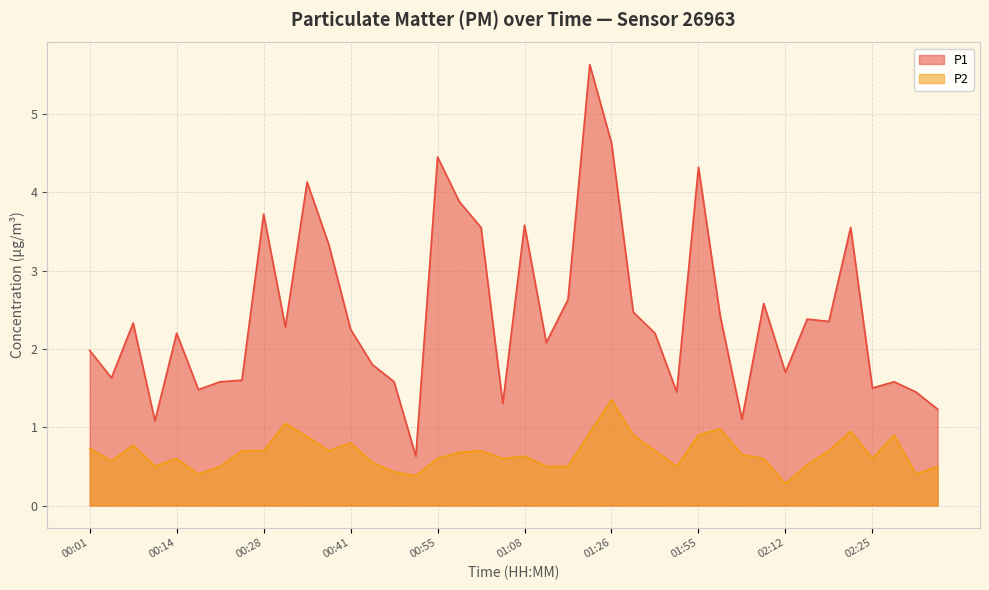

How many interior local valleys does the P2 series have?

10